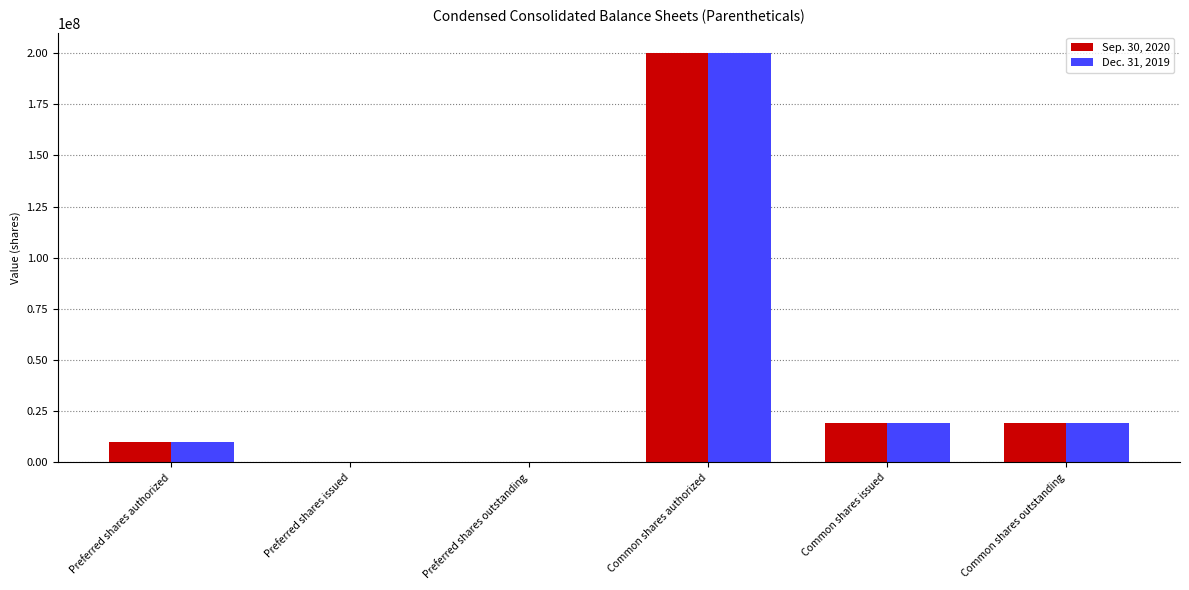

Count the number of categories in the chart.

6